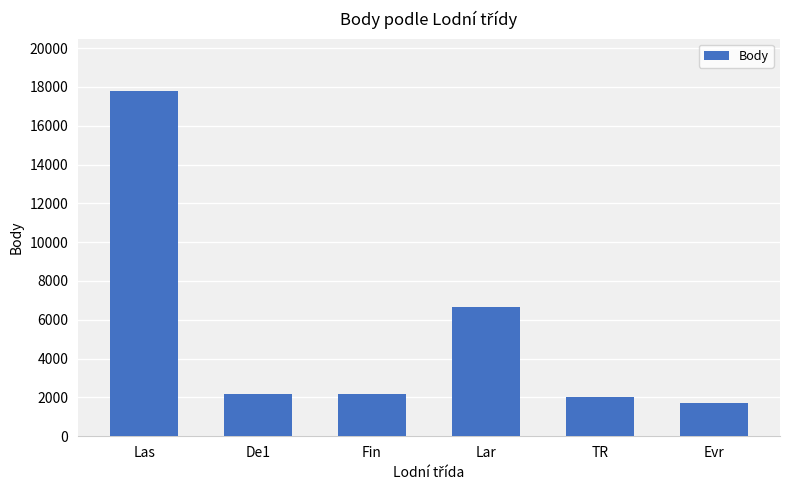

What position from the left is De1?

2